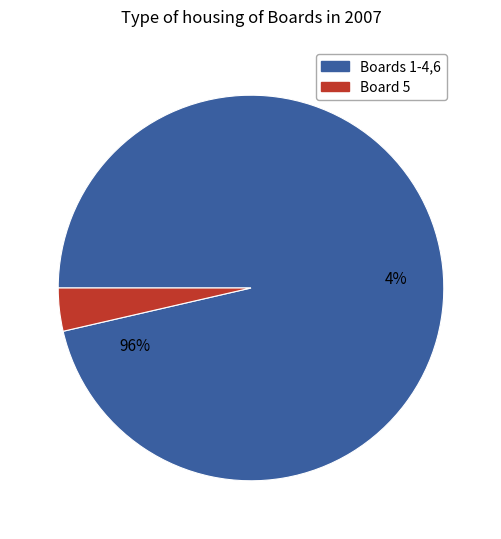

Does 1 account for over 50% of the chart?

No